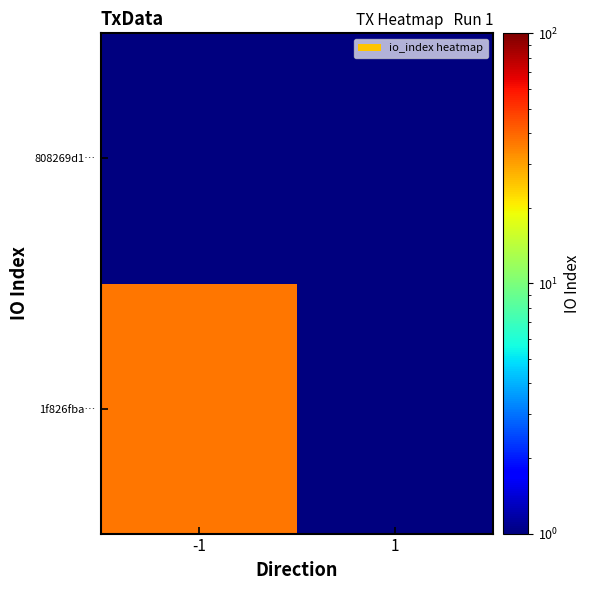

At which category is the sum across all series the highest?

-1